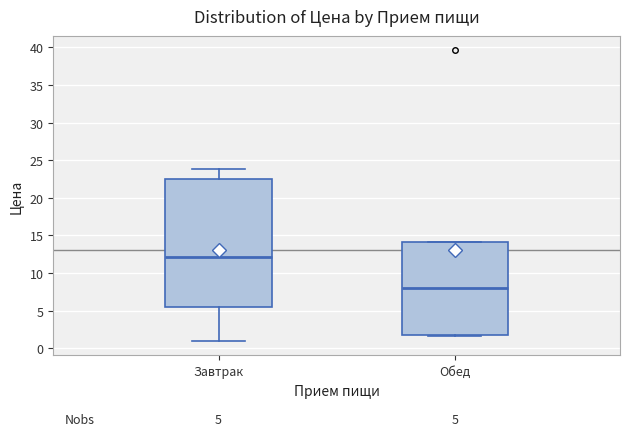

Which box's median line is the highest?

Завтрак